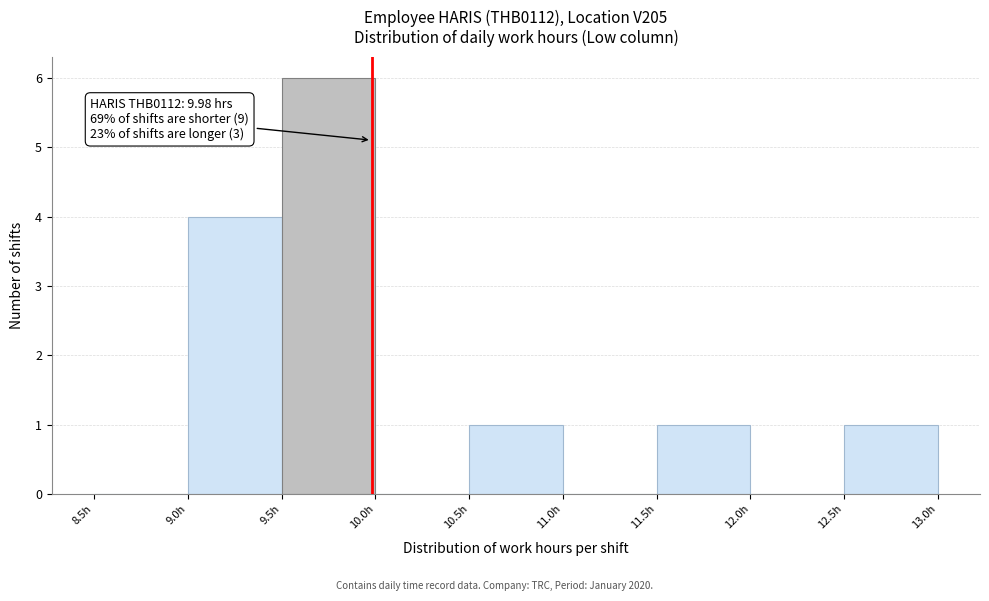

Which range on the x-axis has the tallest bar?

9.5 to 10.0